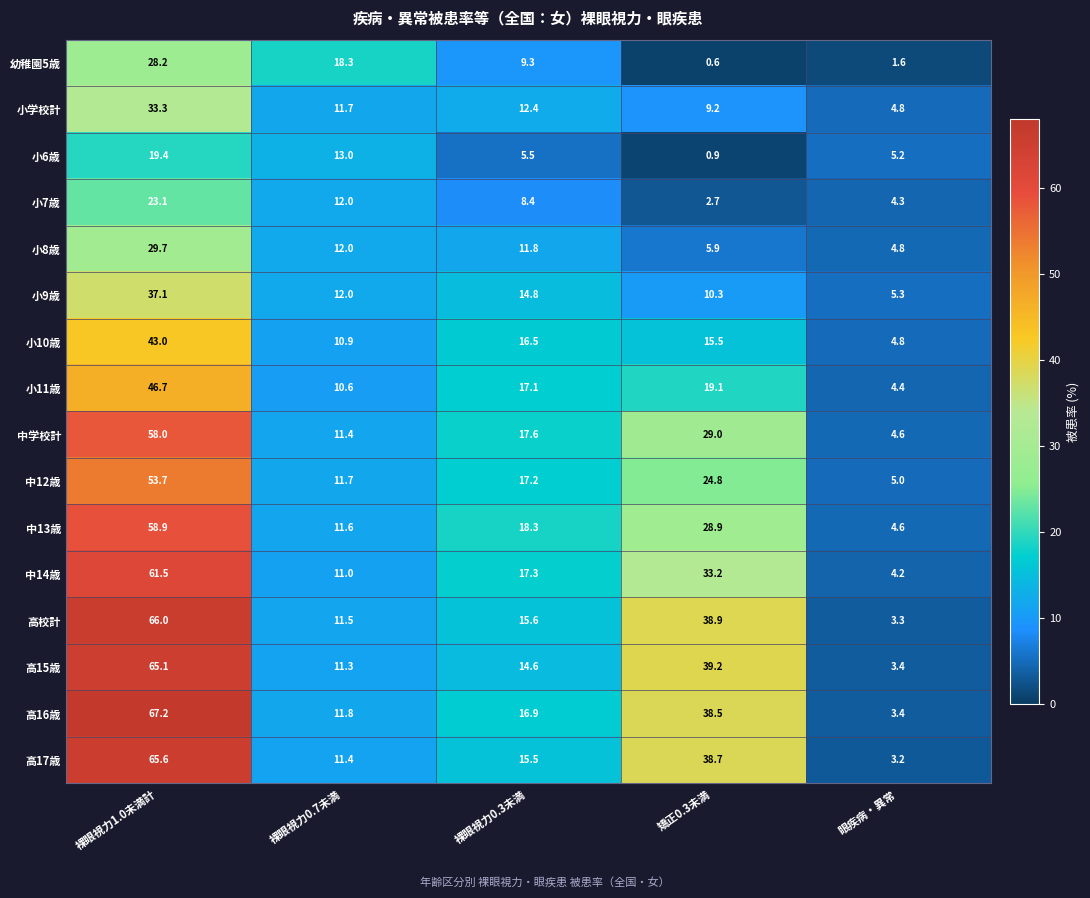

What is the difference between the highest and lowest values at 矯正0.3未満?

38.6